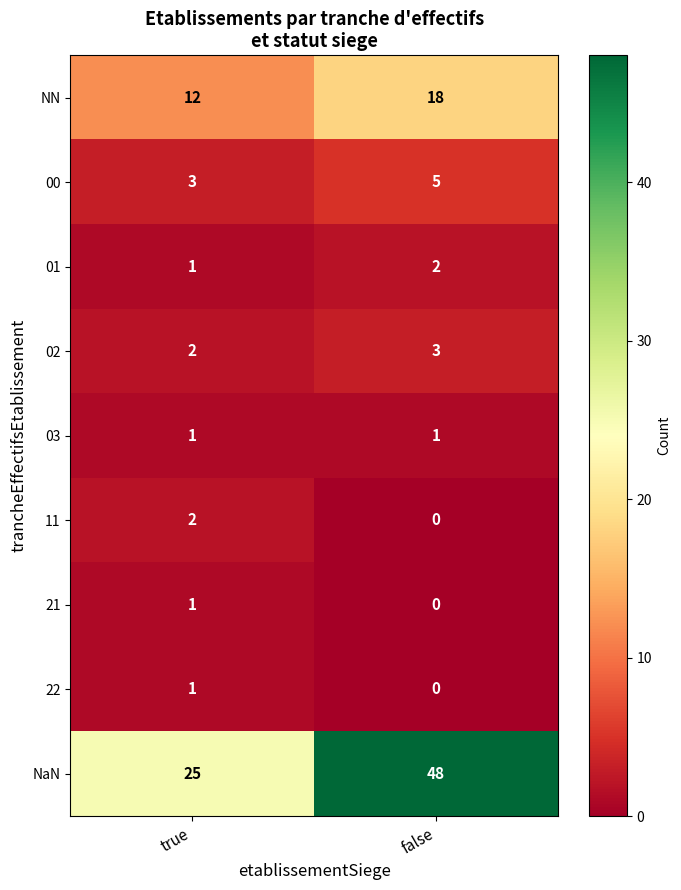

Rank the categories by 21 value from highest to lowest.

true, false